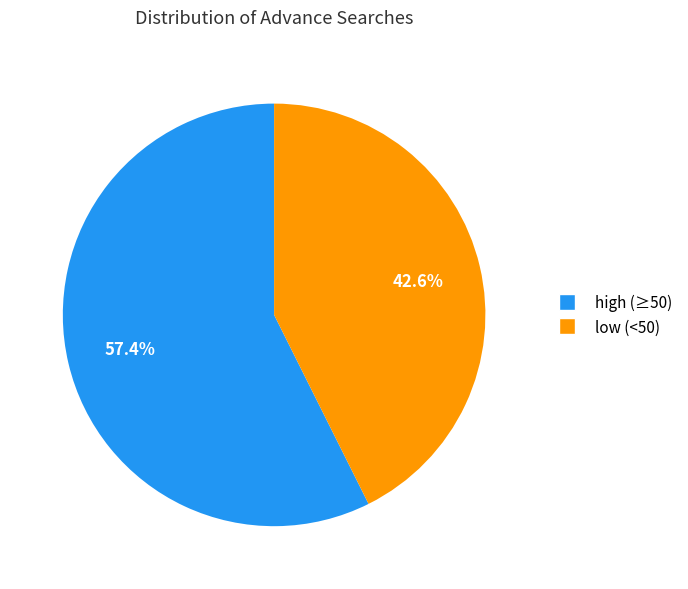

Is there any slice that represents more than half of the pie?

Yes